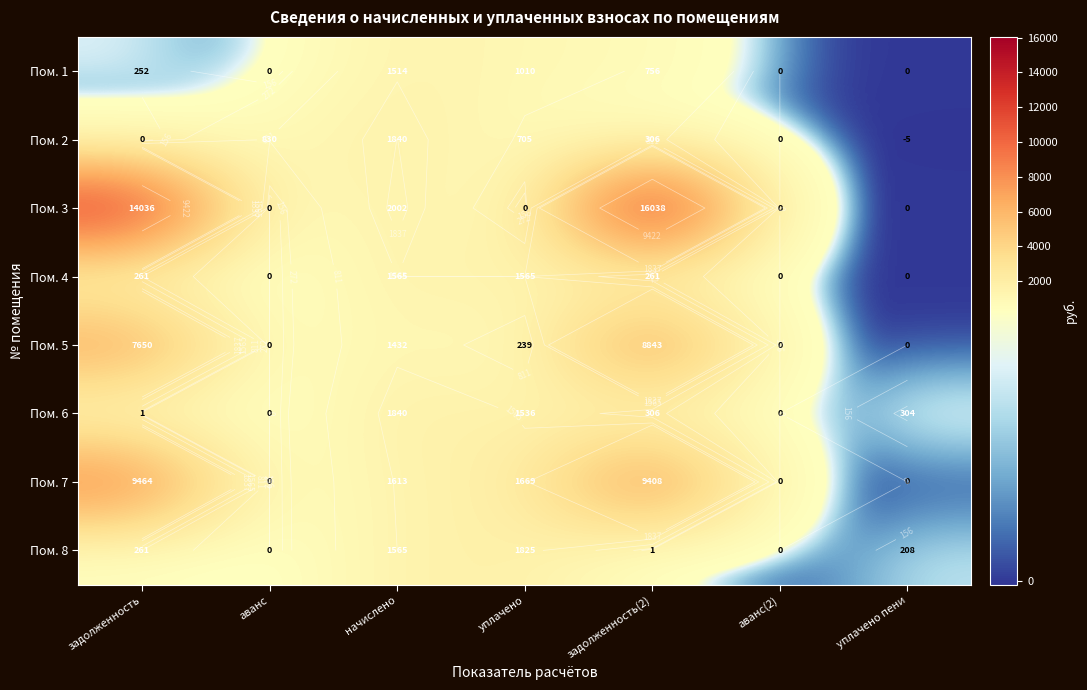

Rank the series by their maximum value, from lowest to highest.

Пом. 1, Пом. 4, Пом. 8, Пом. 2, Пом. 6, Пом. 5, Пом. 7, Пом. 3